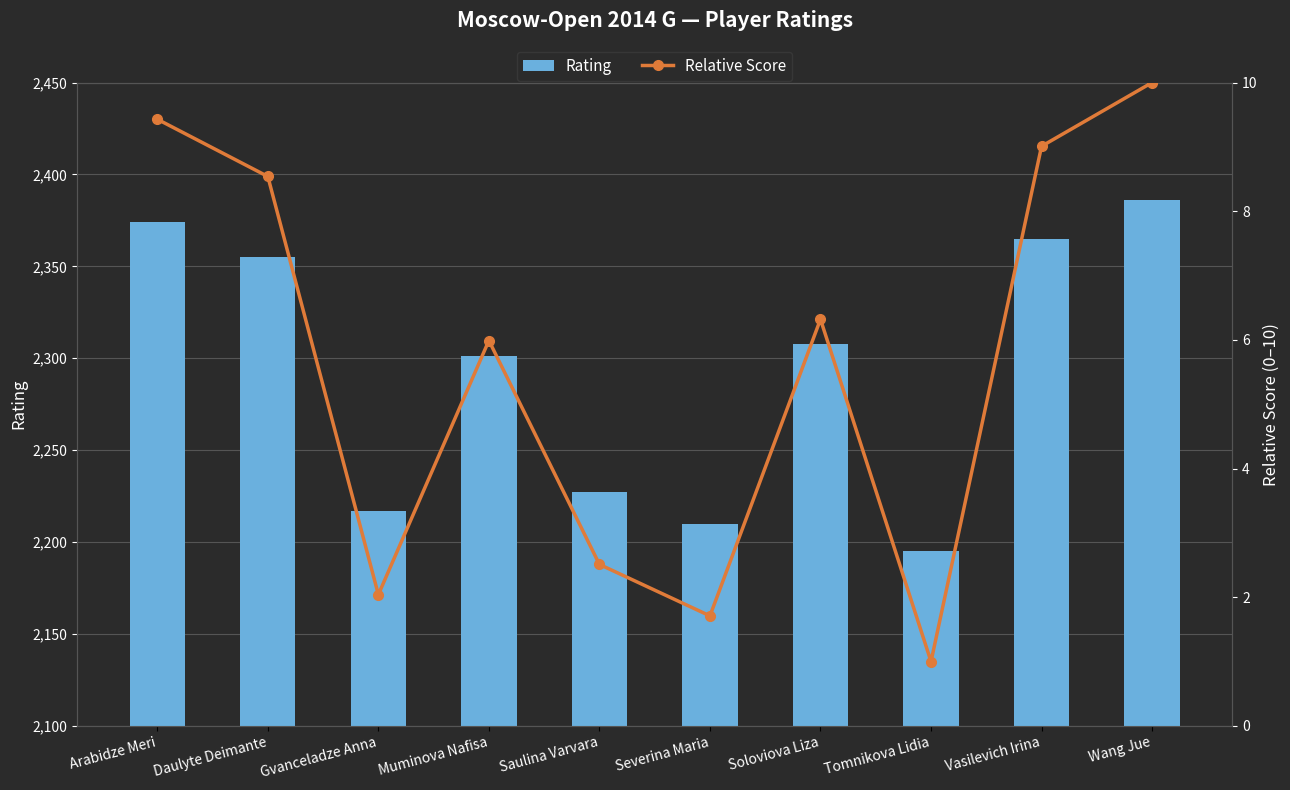

What is the label of the 5th bar from the left?

Saulina Varvara